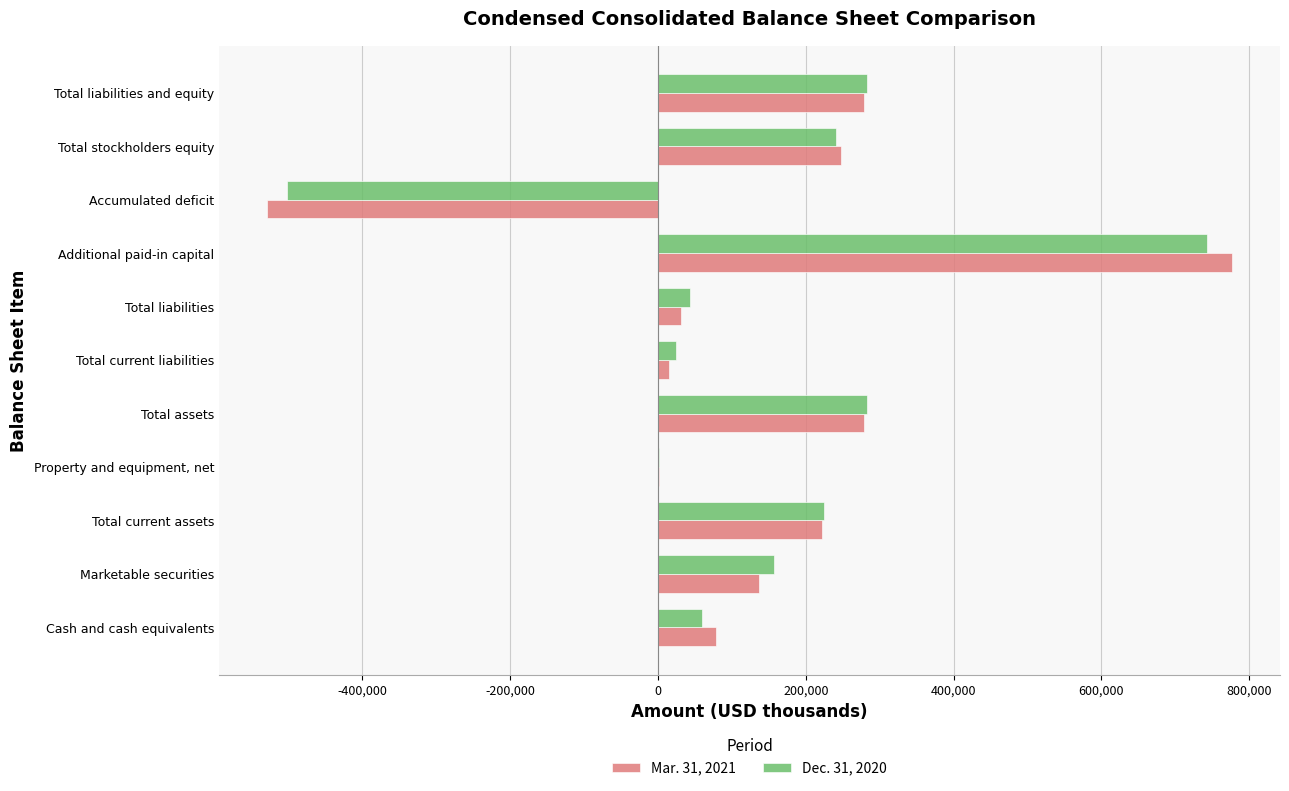

Is it true that Mar. 31, 2021 equals 278903 at Total liabilities and equity?

True